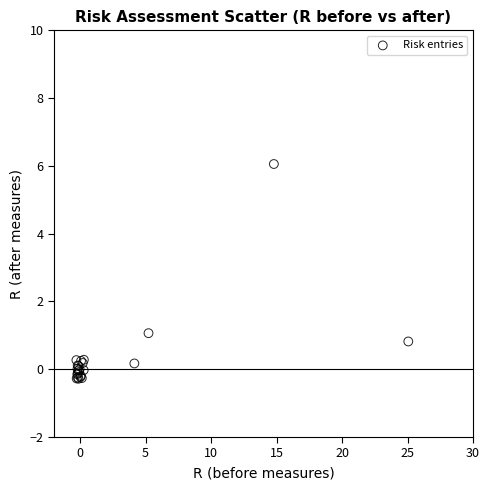

What Y value in the scatter plot is closest to 2?

1.1